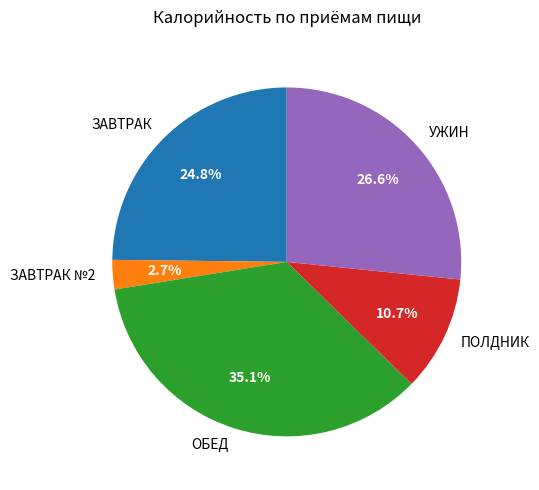

Do УЖИН and ПОЛДНИК together represent more than half of the pie?

No